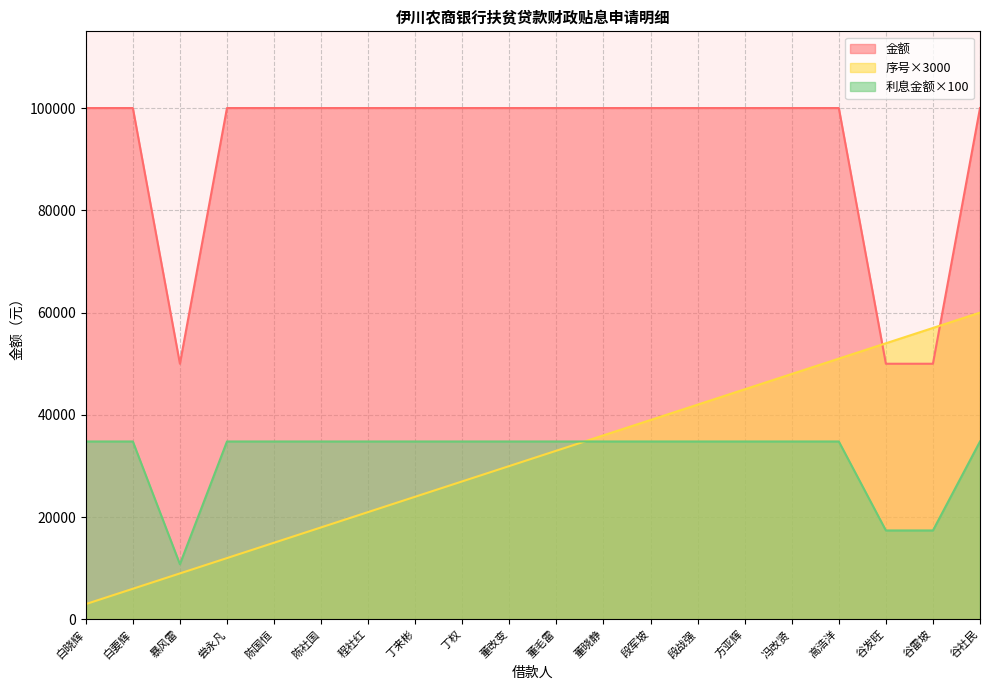

Between 方亚辉 and 白要辉, which is larger?

方亚辉